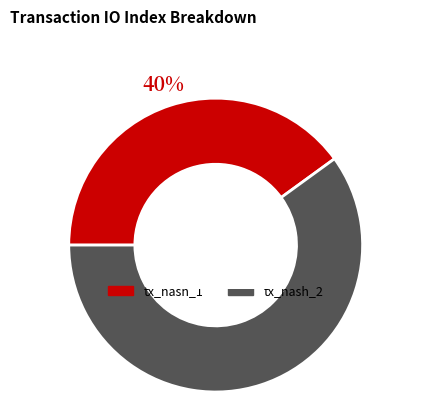

The tx_hash_2 slice represents 72% of the pie. True or false?

False